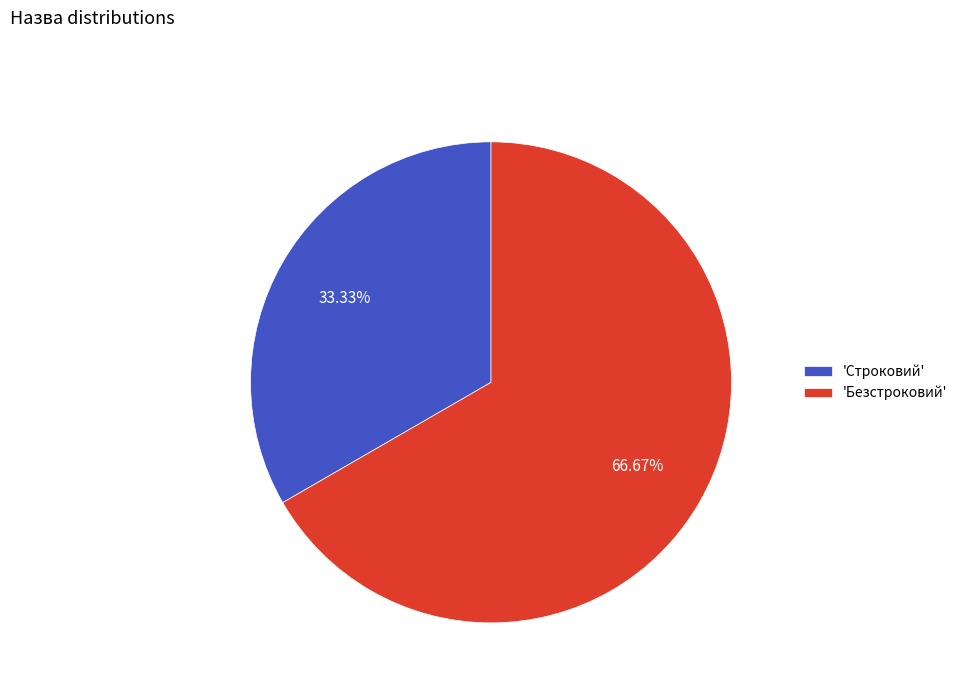

Which category accounts for the majority?

'Безстроковий'